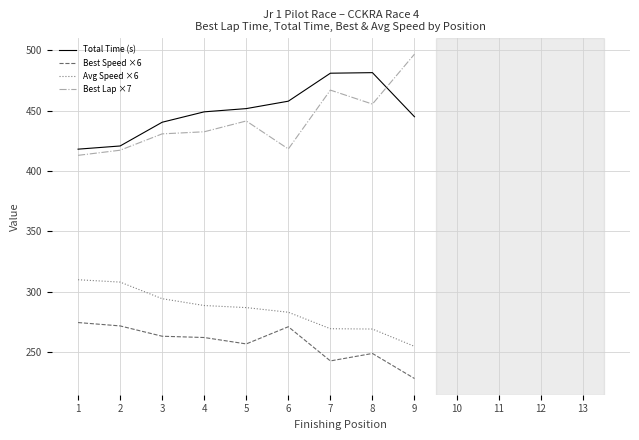

The value of Avg Speed ×6 at 7 is 137.8. True or false?

False